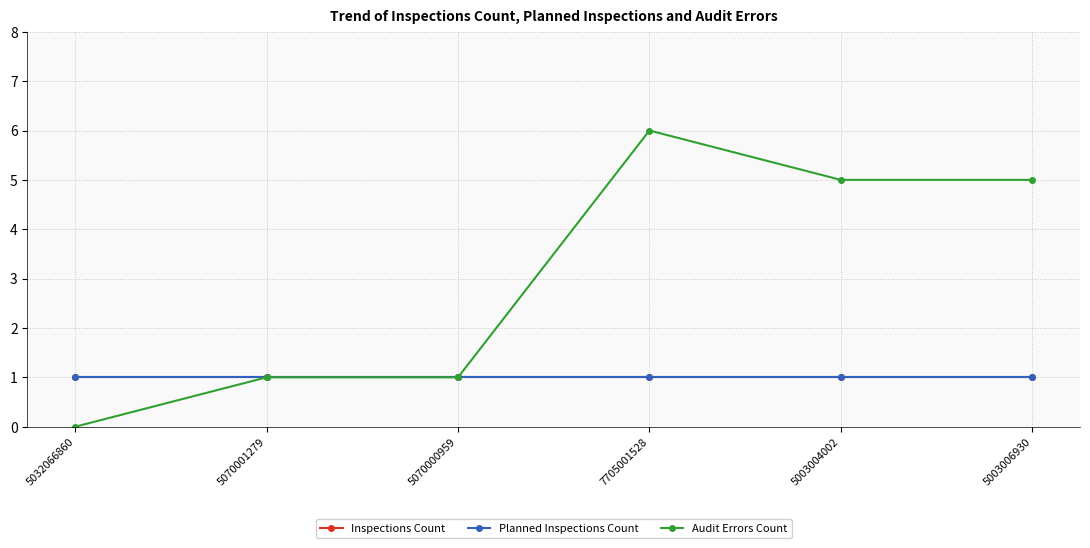

True or false: Audit Errors Count and Planned Inspections Count intersect in this chart.

False